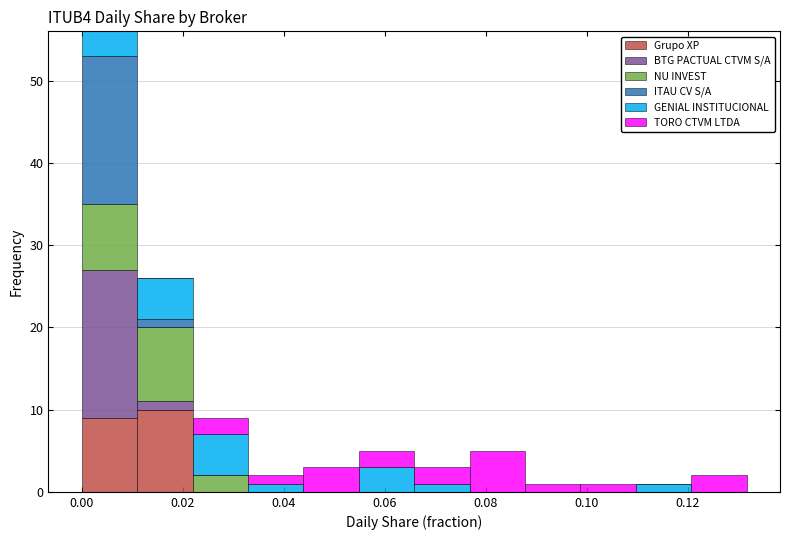

Which range on the x-axis has the tallest stacked bar (by total height)?

0.000 to 0.010